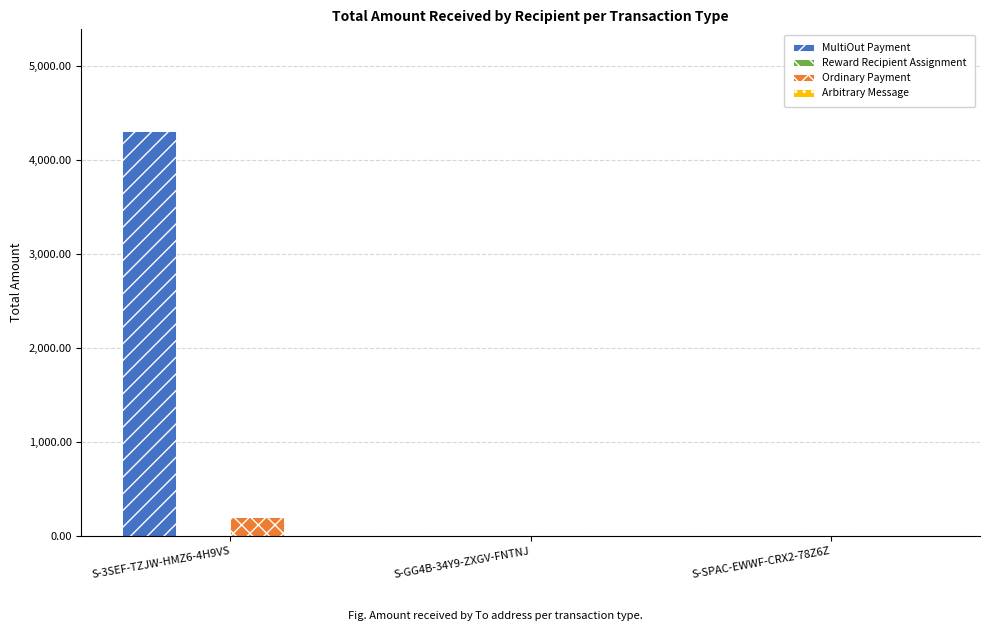

Are the bars horizontal?

No